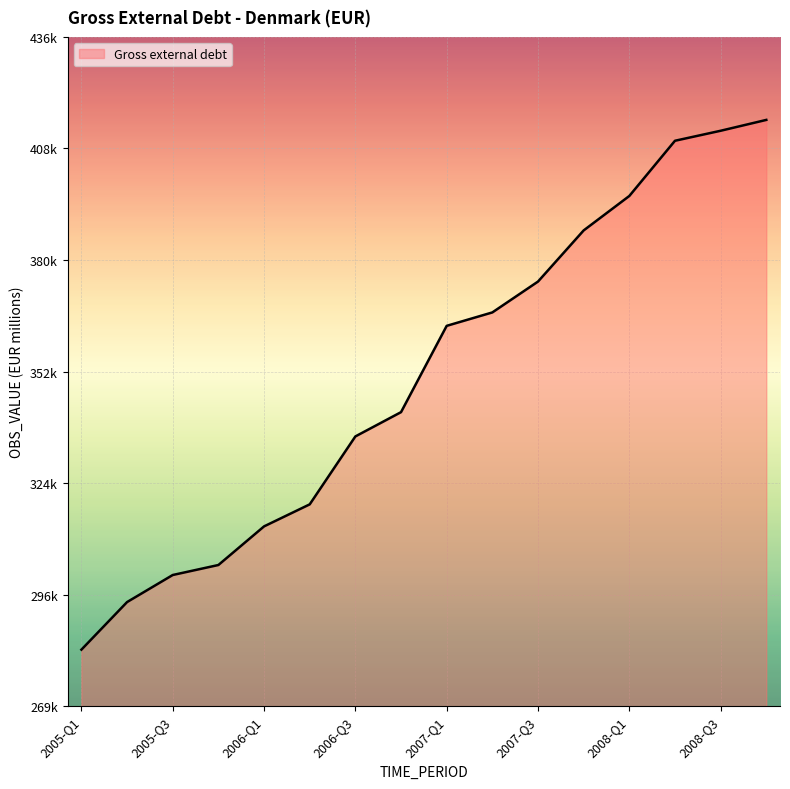

What is the label of the 6th point from the left?

2006-Q2